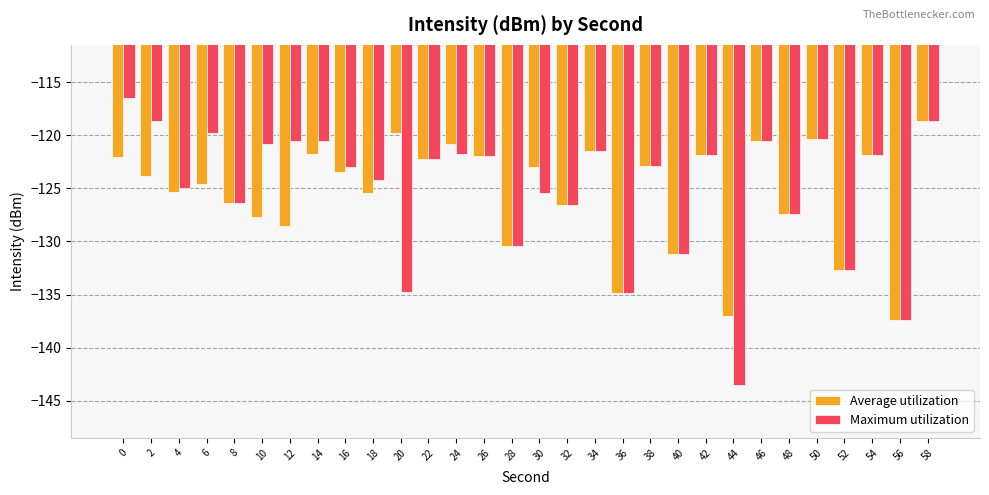

True or false: Average utilization has a value of -166.7 at 58.

False